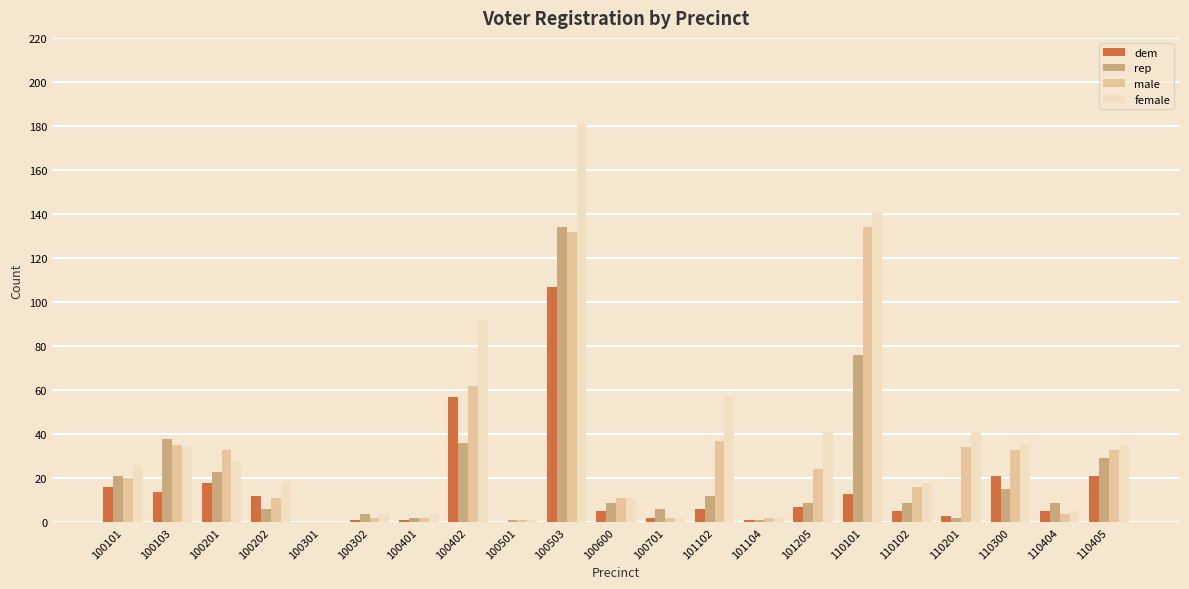

How many positive values does the male series have?

20